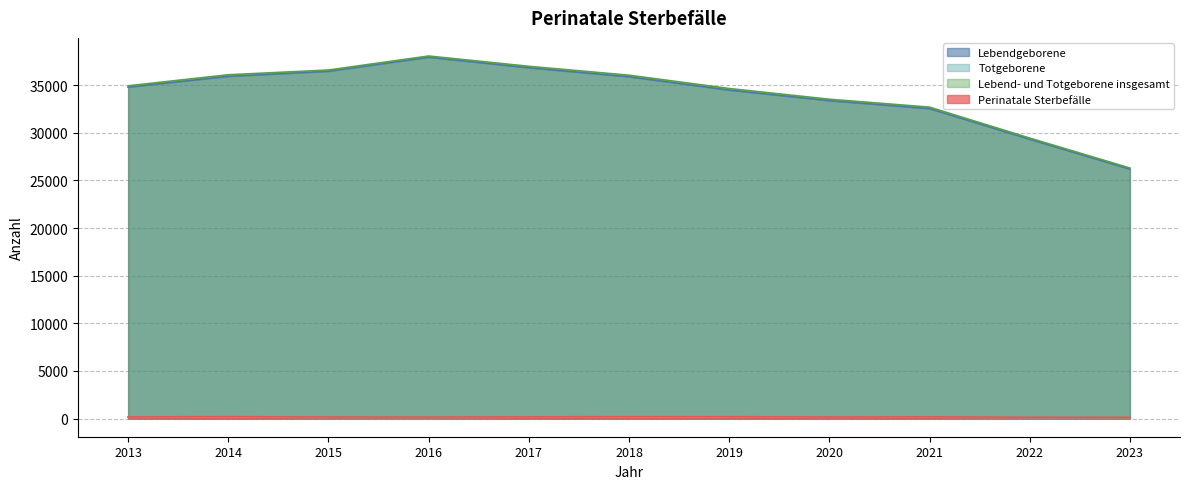

True or false: Totgeborene has more than 0 points higher than both neighbors.

True